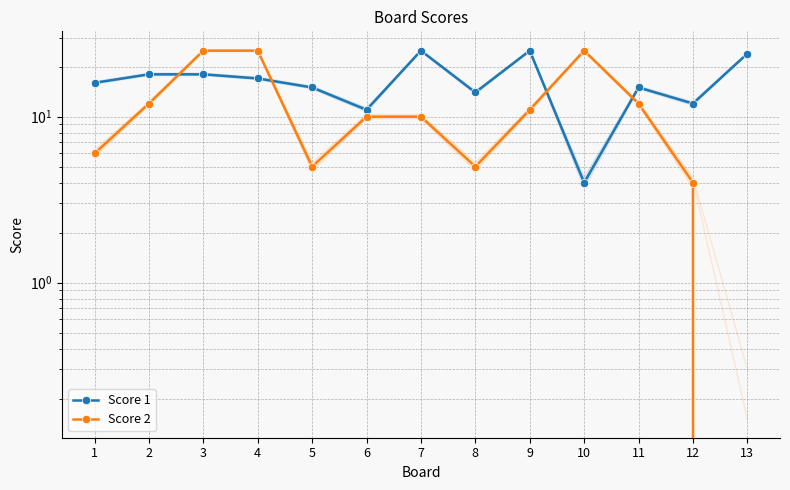

Does the chart have visible grid lines?

Yes